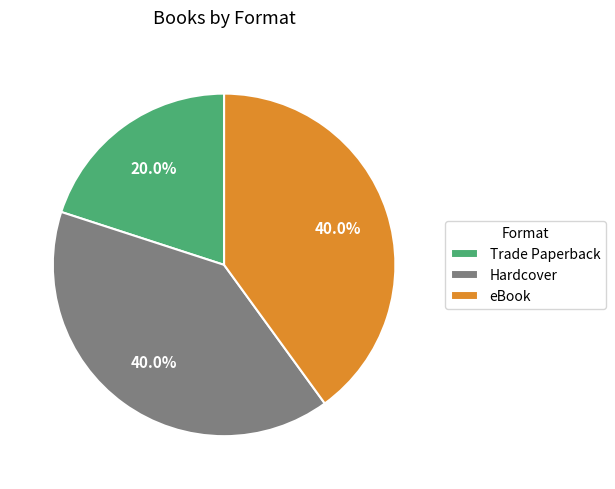

What percentage is NOT represented by Trade Paperback?

80.0%